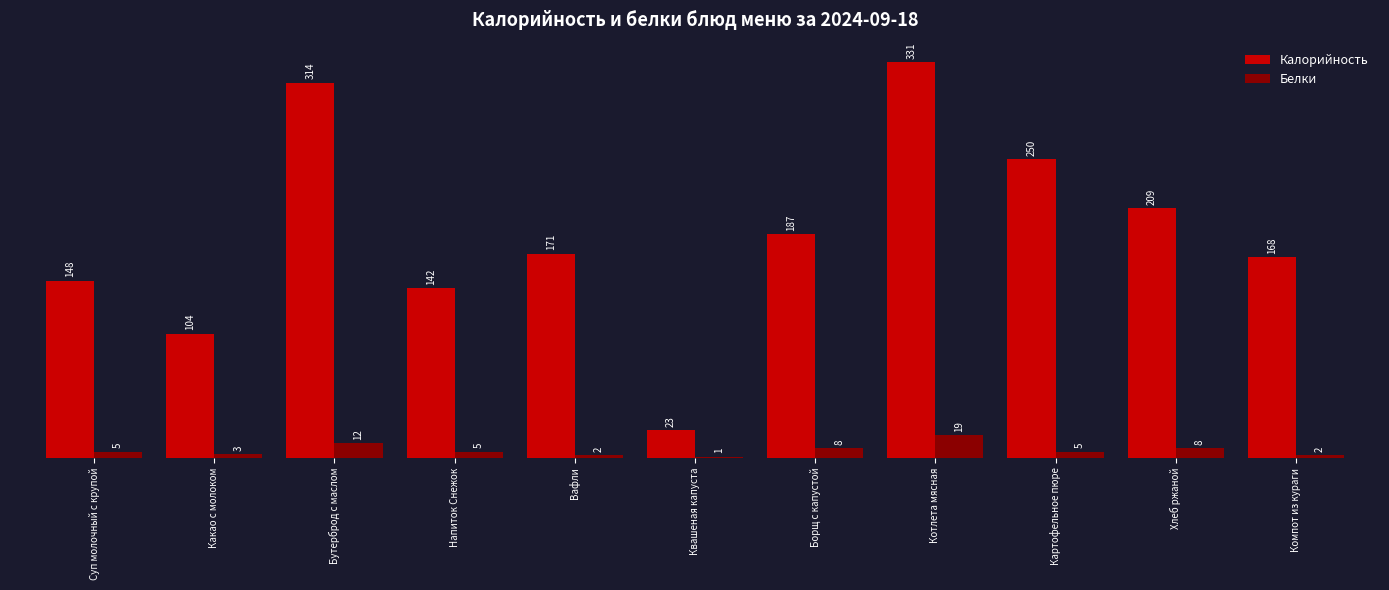

What is the maximum value shown in the chart?

331